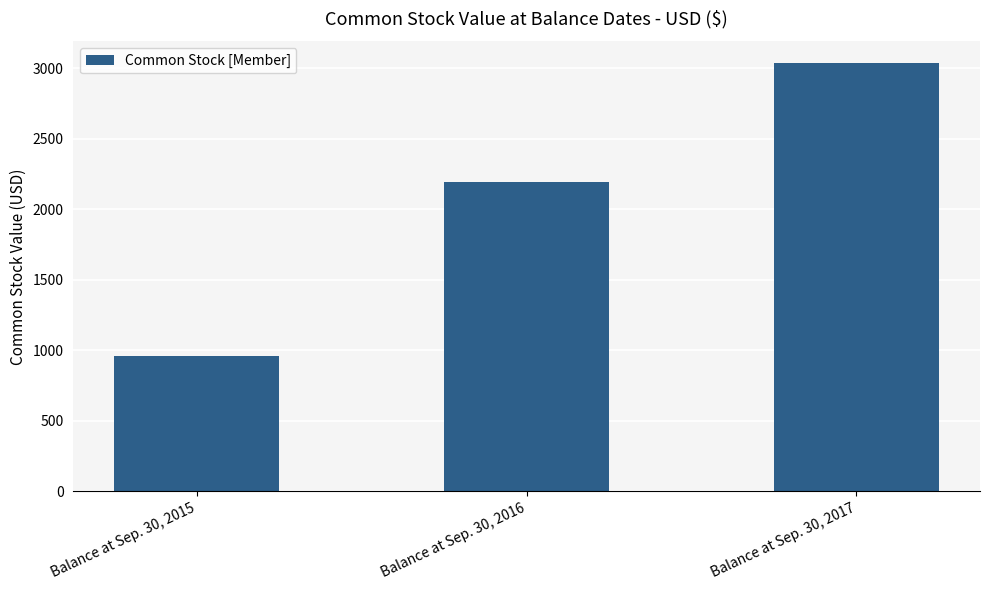

Reading left to right, what are all the values shown in this chart?

959	2193	3040